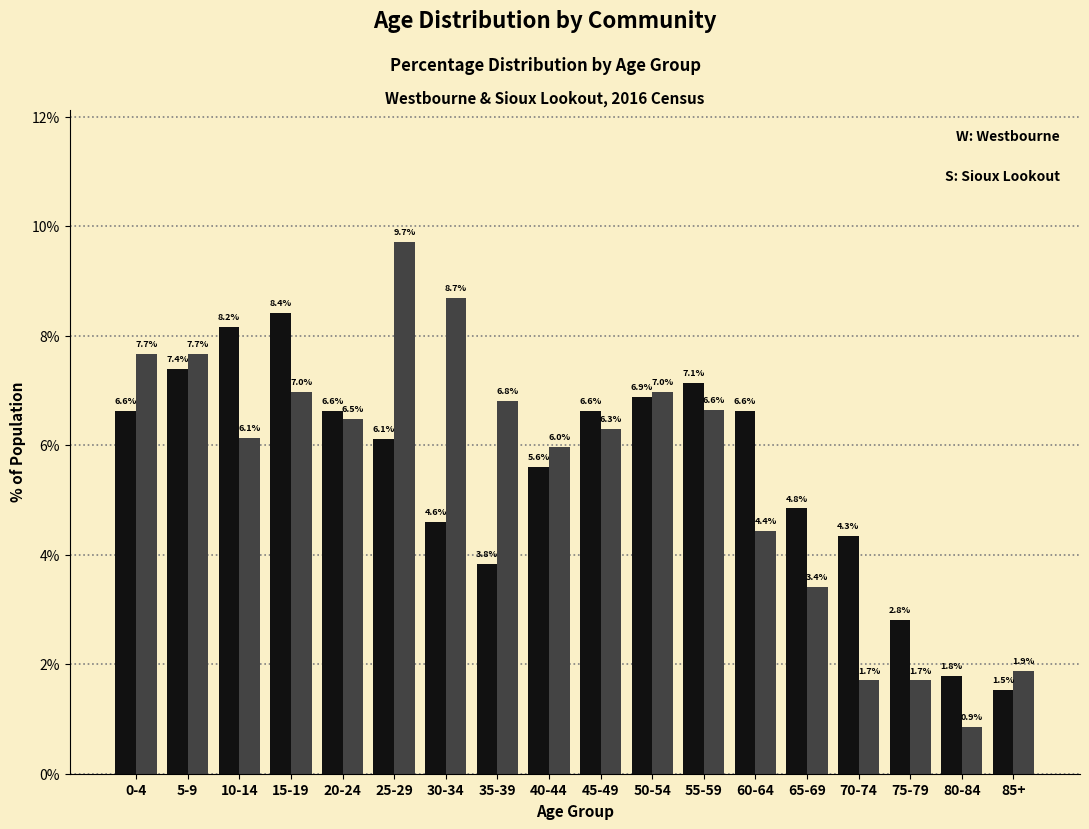

Reading right to left, what are all the values shown in this chart?

Westbourne: 85+=1.5	80-84=1.8	75-79=2.8	70-74=4.3	65-69=4.8	60-64=6.6	55-59=7.1	50-54=6.9	45-49=6.6	40-44=5.6	35-39=3.8	30-34=4.6	25-29=6.1	20-24=6.6	15-19=8.4	10-14=8.2	5-9=7.4	0-4=6.6
Sioux Lookout: 85+=1.9	80-84=0.9	75-79=1.7	70-74=1.7	65-69=3.4	60-64=4.4	55-59=6.6	50-54=7.0	45-49=6.3	40-44=6.0	35-39=6.8	30-34=8.7	25-29=9.7	20-24=6.5	15-19=7.0	10-14=6.1	5-9=7.7	0-4=7.7